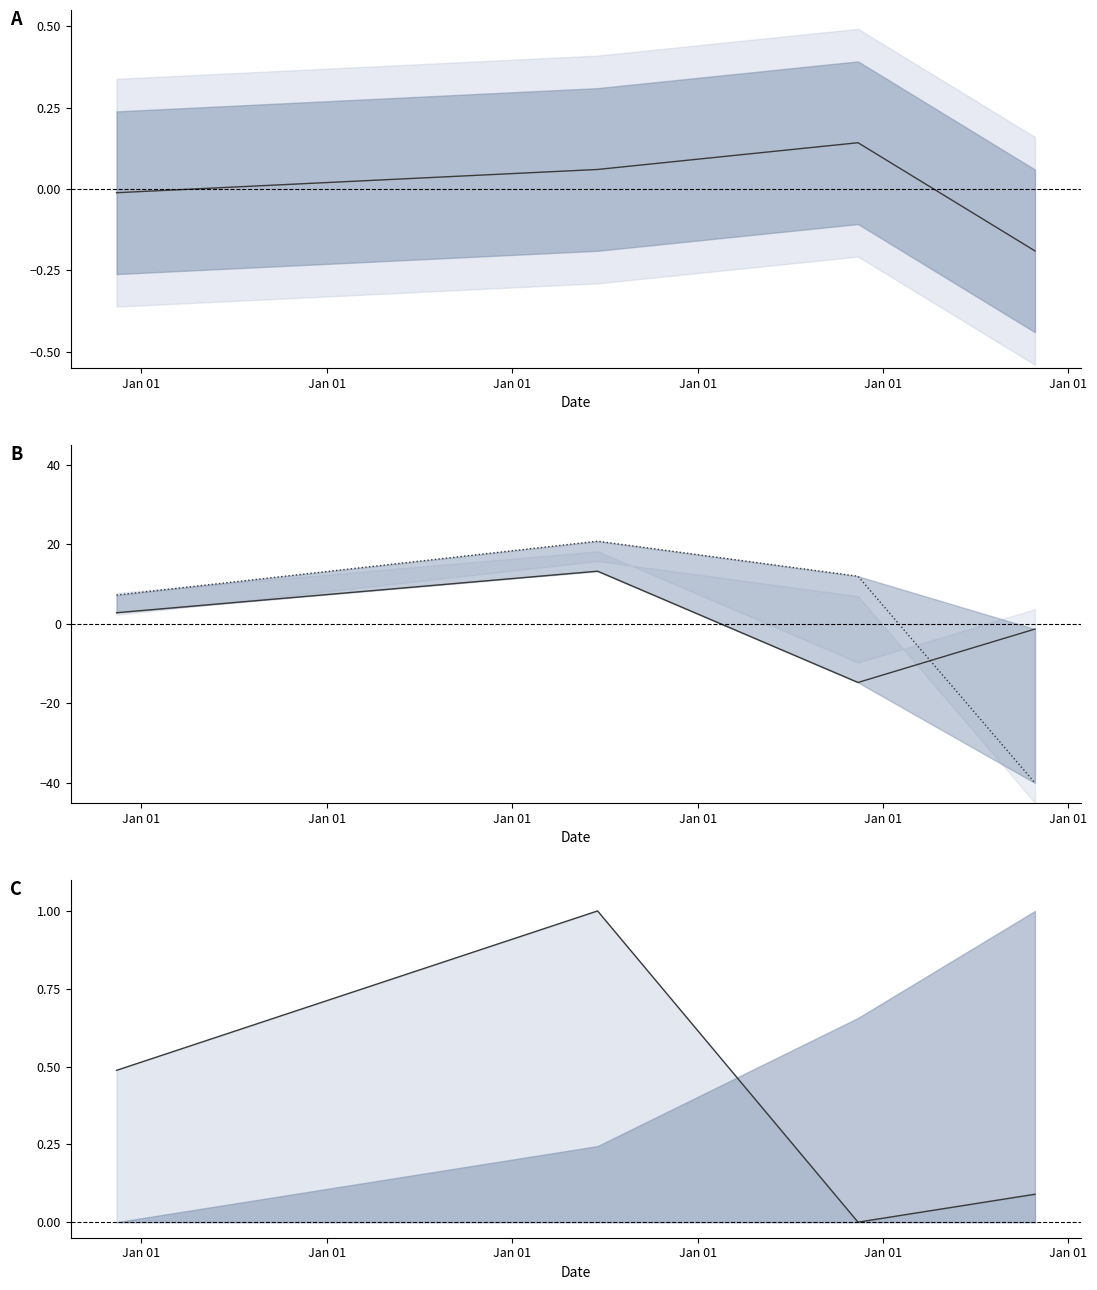

At which category is the sum across all series the highest?

Jan 01